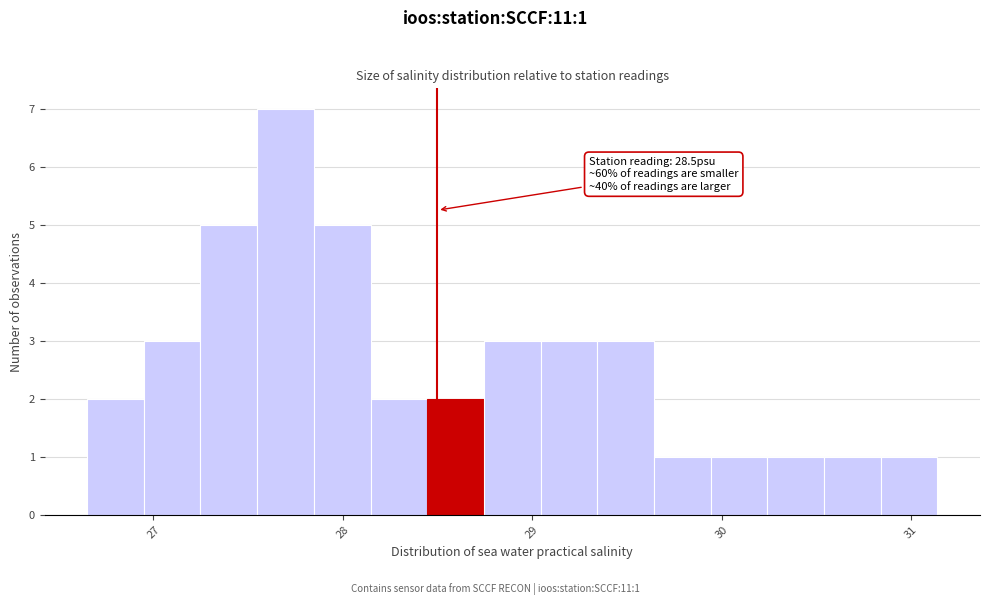

Read against the x-axis, roughly where is the centre of the tallest bar?

27.7